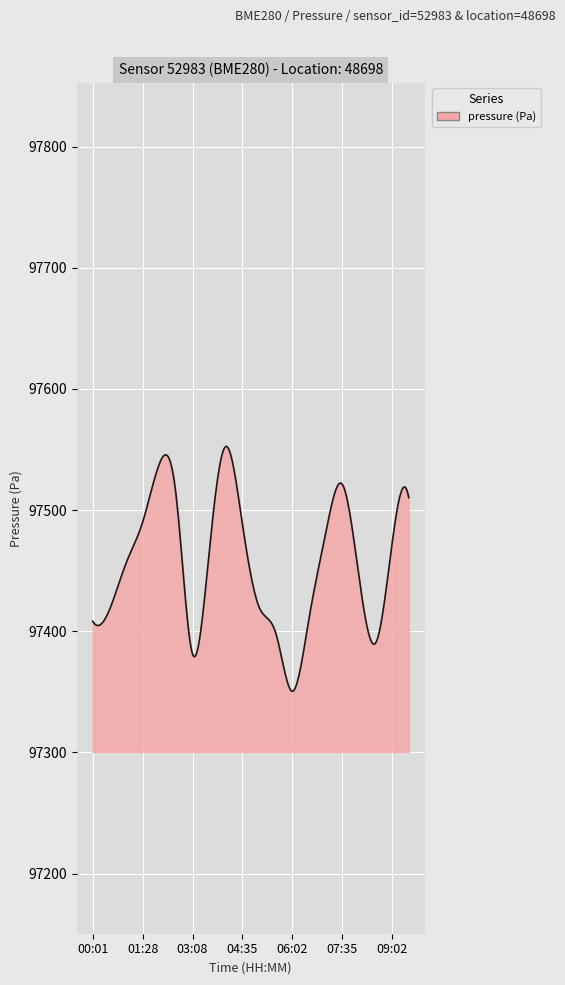

What is the greatest value displayed?

97552.6